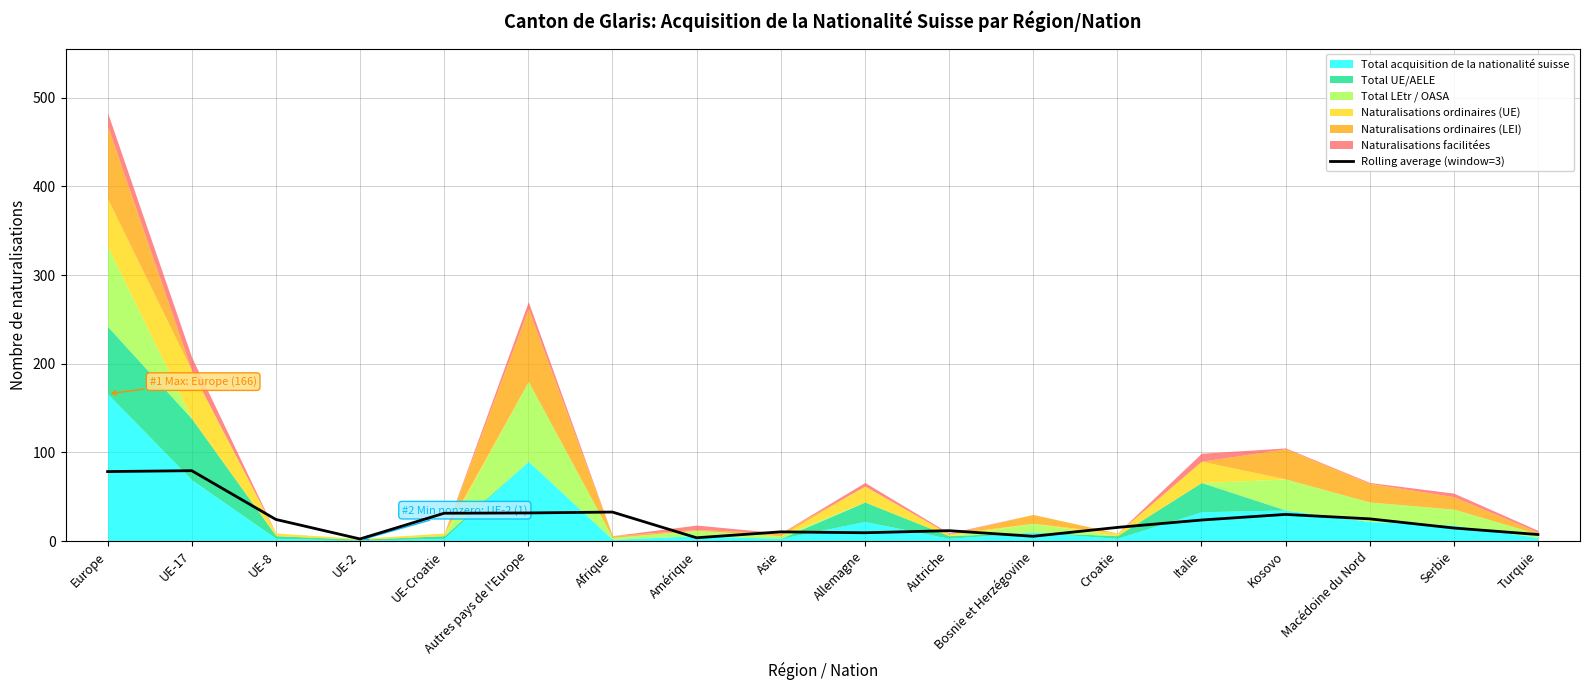

What is the difference between the maximum and minimum values?

77.0